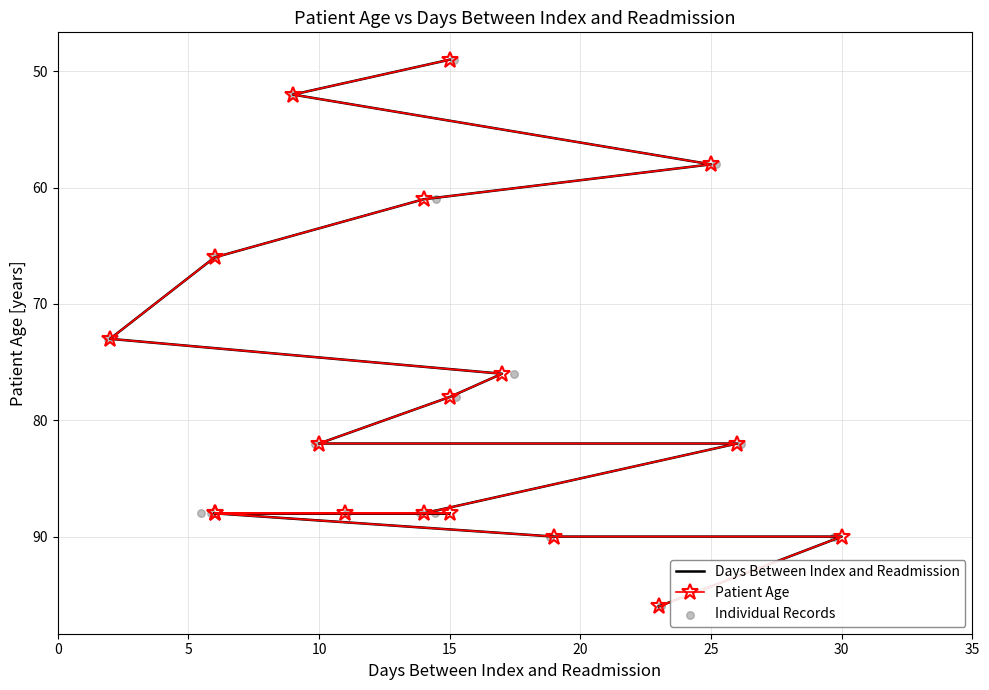

Which series has the largest total across all categories?

Days Between Index and Readmission